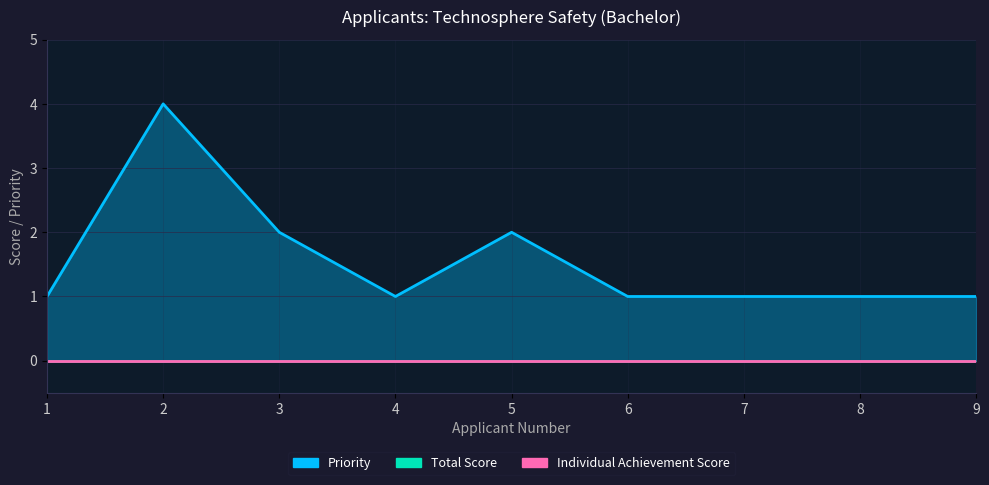

Reading left to right, what are all the values shown in this chart?

Priority: 1	4	2	1	2	1	1	1	1
Total Score: 0	0	0	0	0	0	0	0	0
Individual Achievement Score: 0	0	0	0	0	0	0	0	0